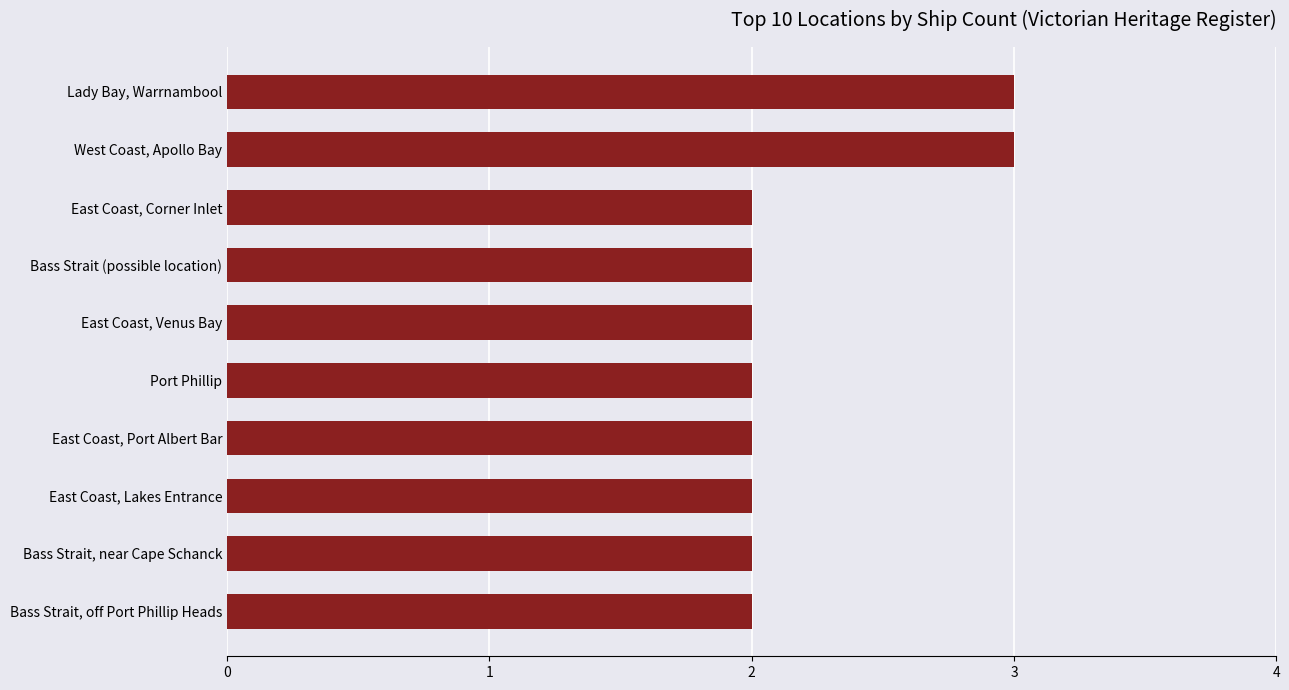

How many bars are there in total?

10